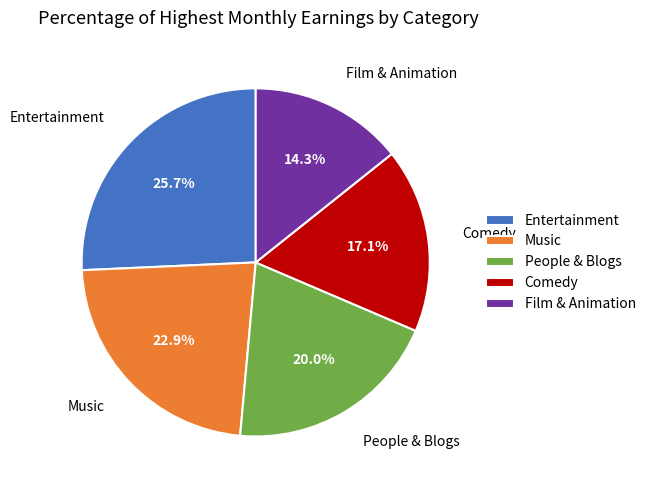

Does any single category account for the majority?

No